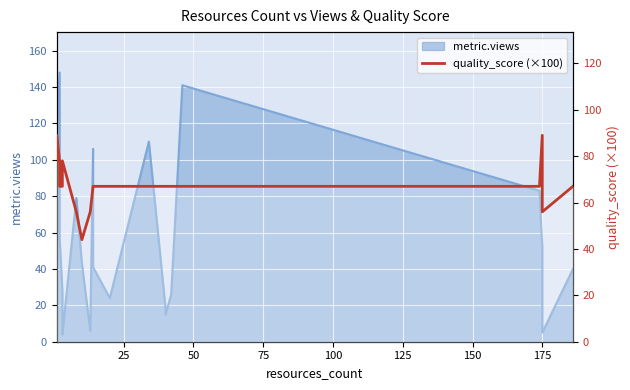

True or false: the data shows 94.6 at 9.

False